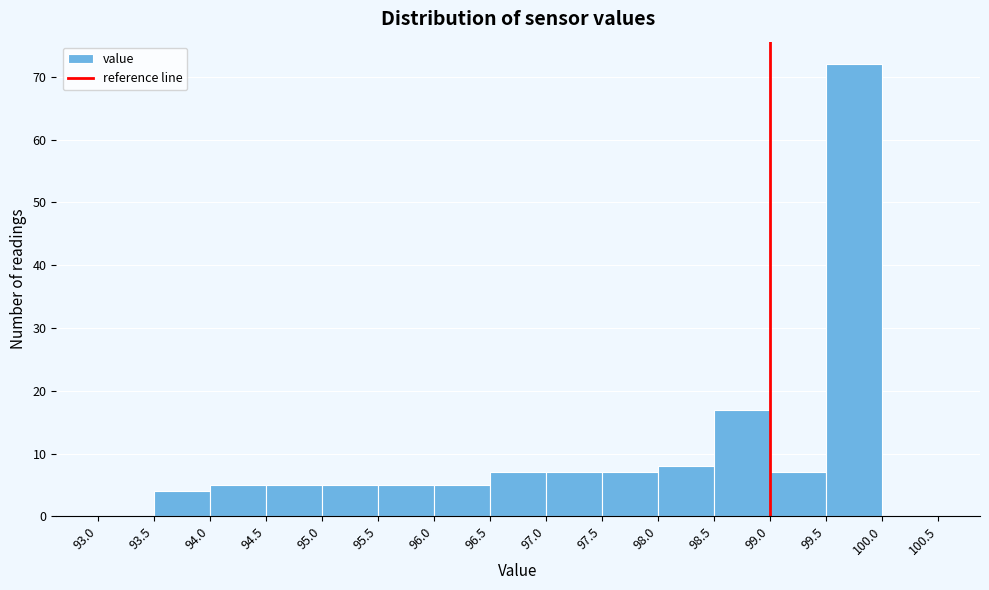

Reading left to right, transcribe this chart: for each bar, give the range it covers on the x-axis and its height. The values are not printed on the chart, so give them approximately, as read against the axis.

93.0 to 93.5: 0
93.5 to 94.0: 4
94.0 to 94.5: 5
94.5 to 95.0: 5
95.0 to 95.5: 5
95.5 to 96.0: 5
96.0 to 96.5: 5
96.5 to 97.0: 7
97.0 to 97.5: 7
97.5 to 98.0: 7
98.0 to 98.5: 8
98.5 to 99.0: 17
99.0 to 99.5: 7
99.5 to 100.0: 72
100.0 to 100.5: 0